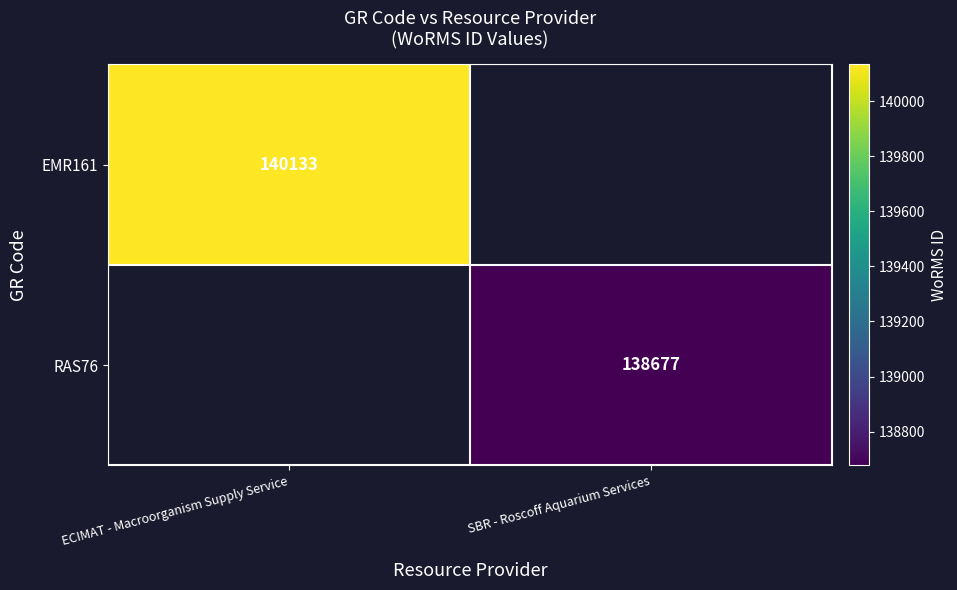

True or false: EMR161 has a value of 228804 at ECIMAT - Macroorganism Supply Service.

False